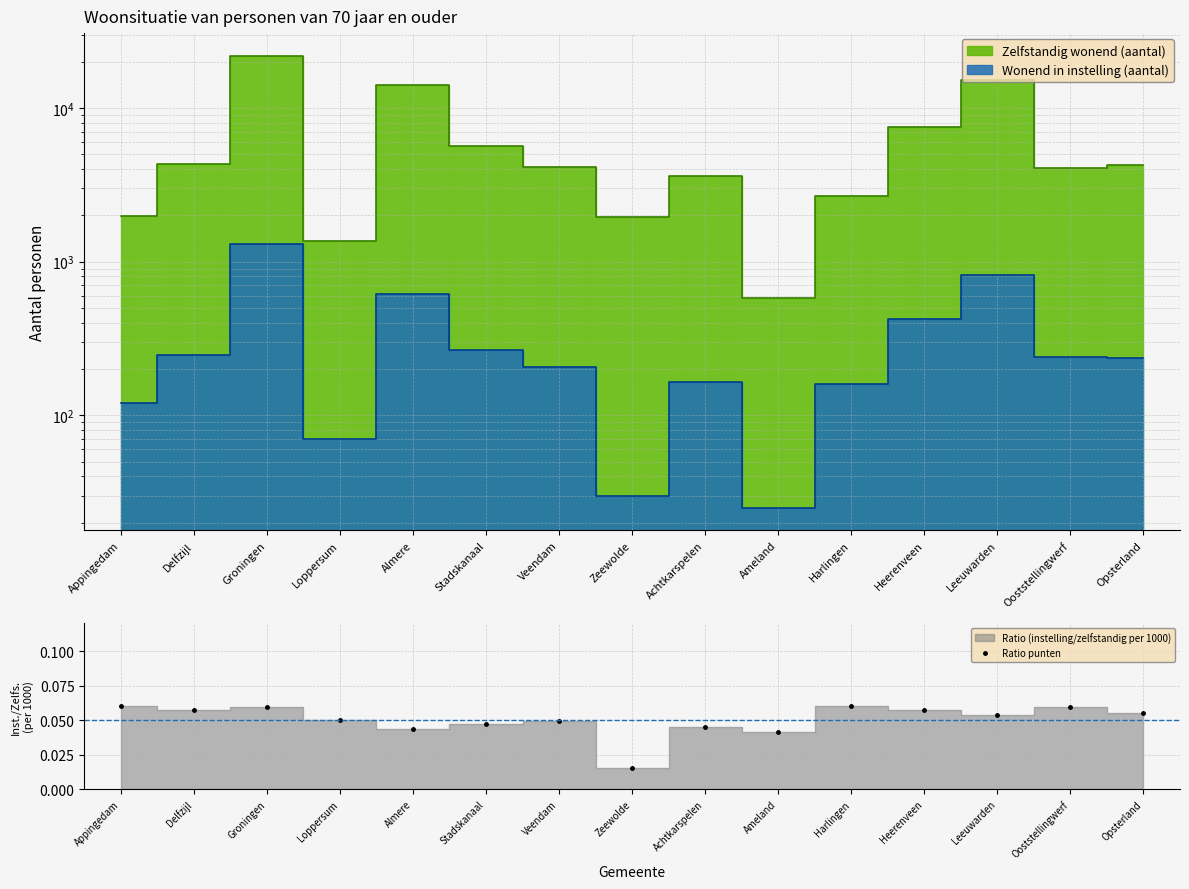

Reading right to left, extract all data points from this chart.

0.1	0.1	0.1	0.1	0.1	0.0	0.0	0.0	0.0	0.0	0.0	0.1	0.1	0.1	0.1